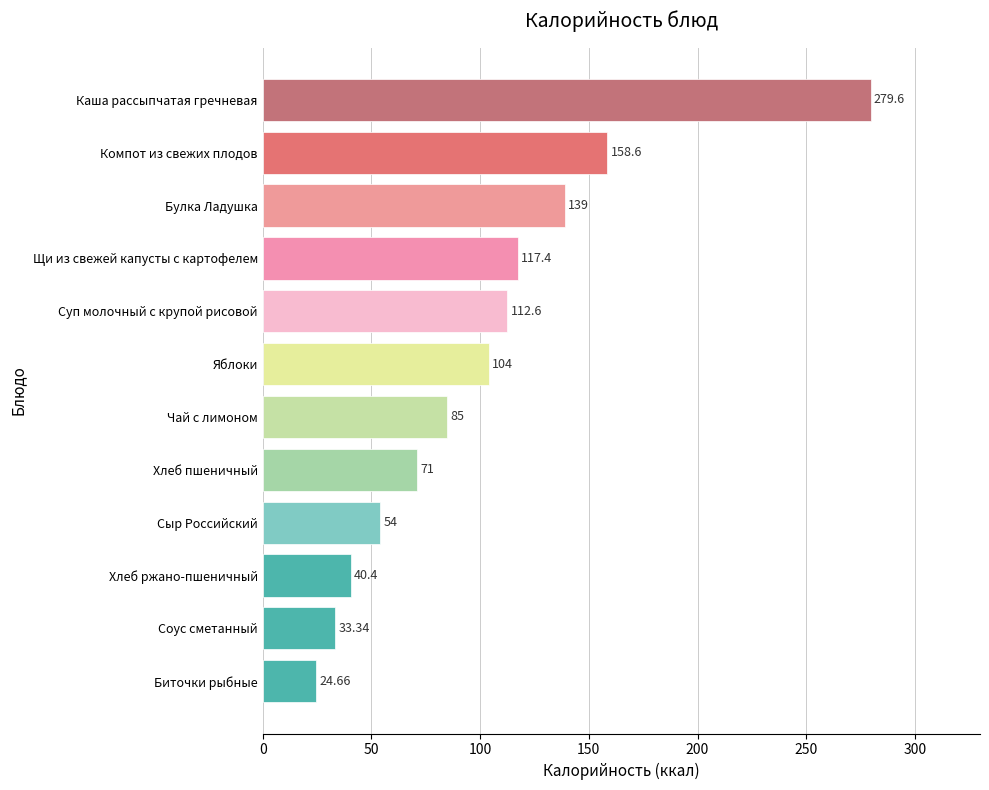

Which has a higher value, Хлеб пшеничный or Сыр Российский?

Хлеб пшеничный